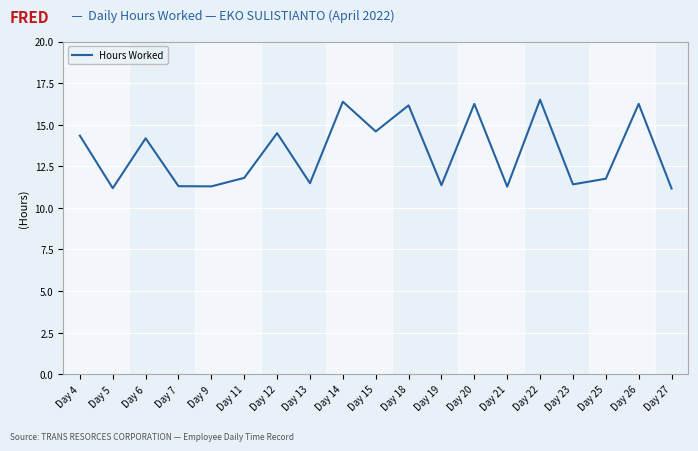

What is the sum of all values?

253.1